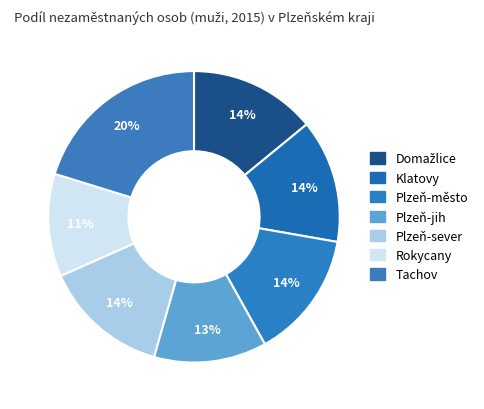

How many segments does this pie chart have?

7